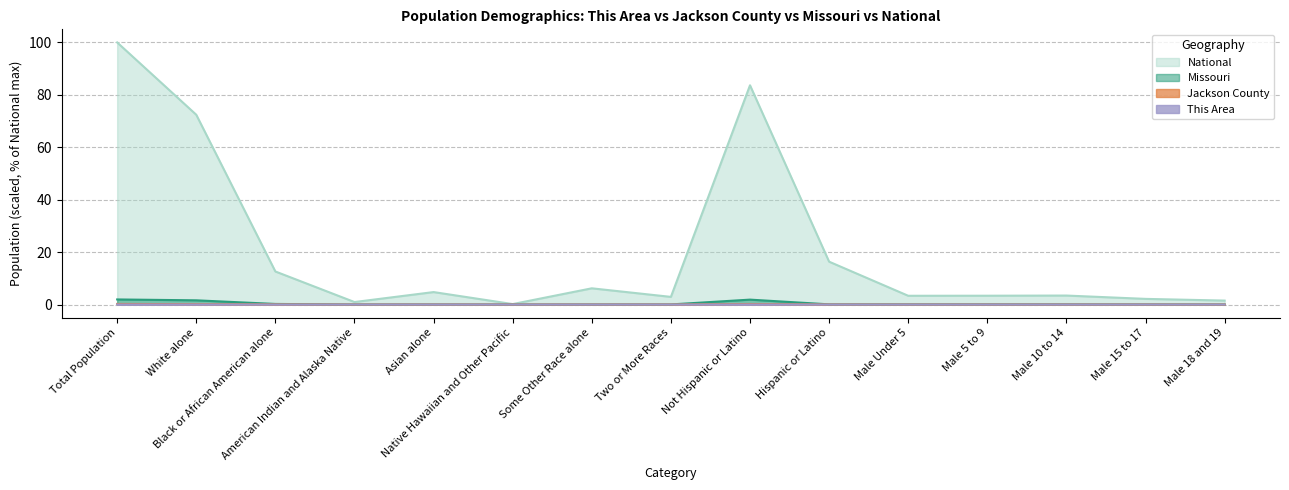

True or false: This Area and Jackson County intersect in this chart.

False